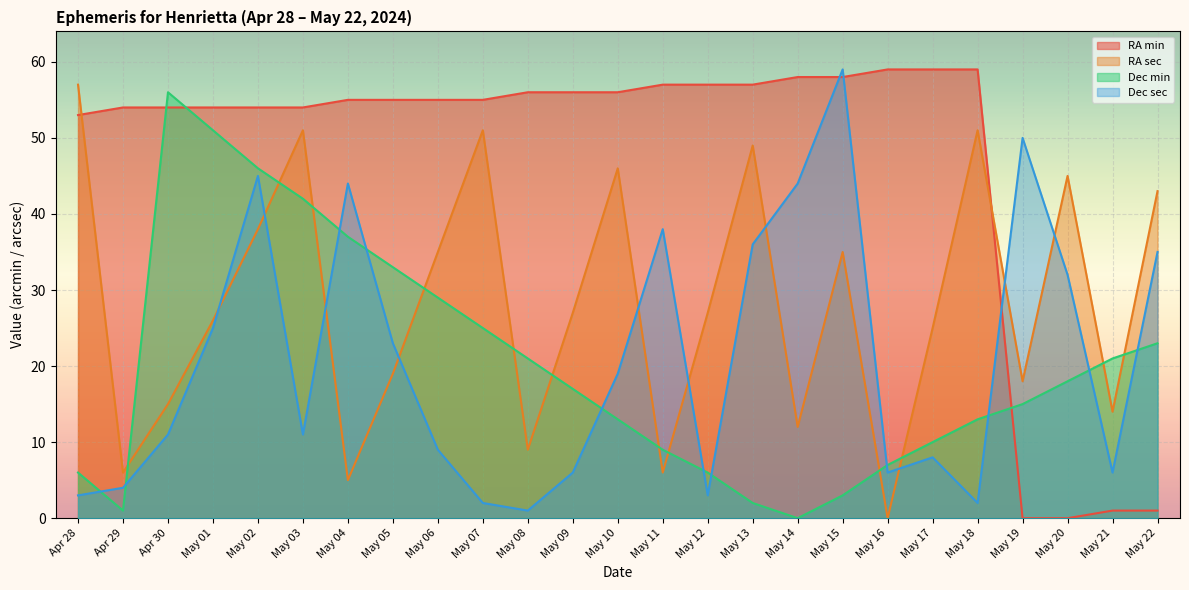

Between Apr 29 and May 16, which series saw the biggest shift?

RA sec